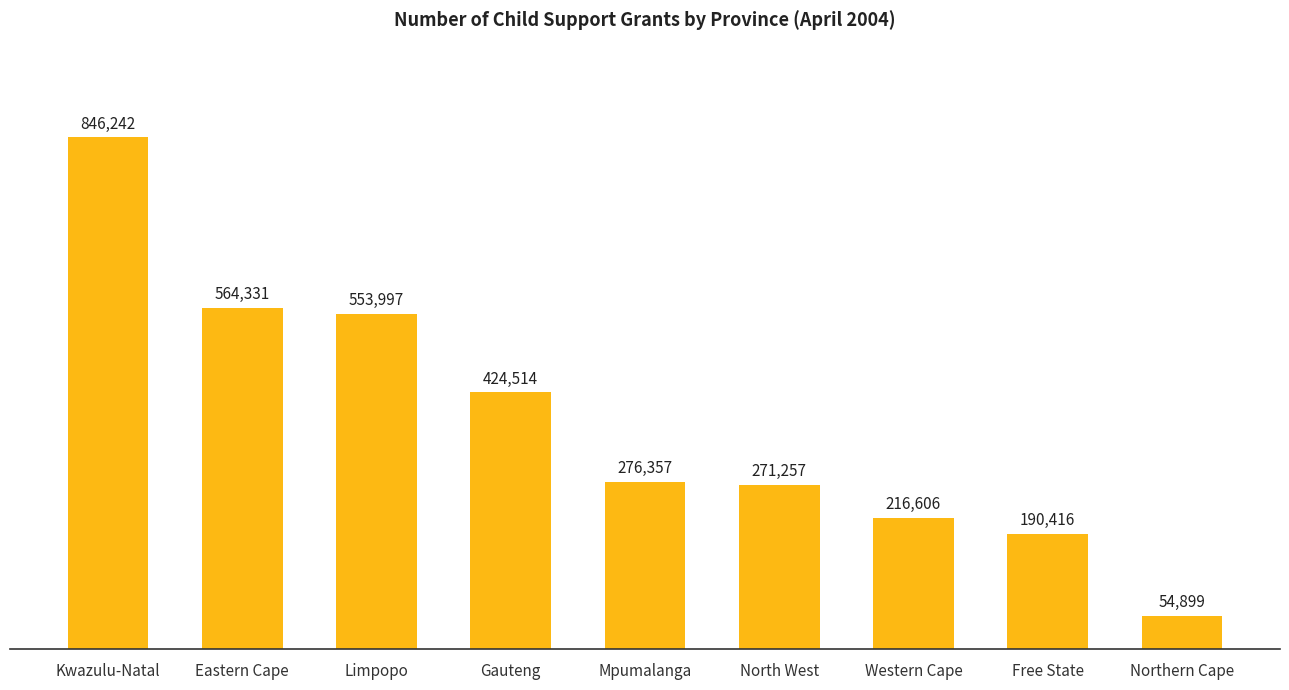

Does the chart contain stacked bars?

No